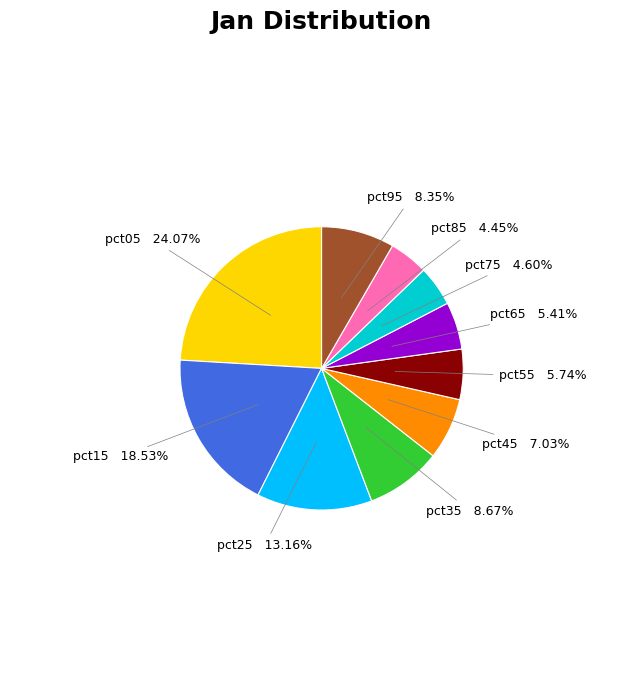

How many slices are in this pie chart?

10